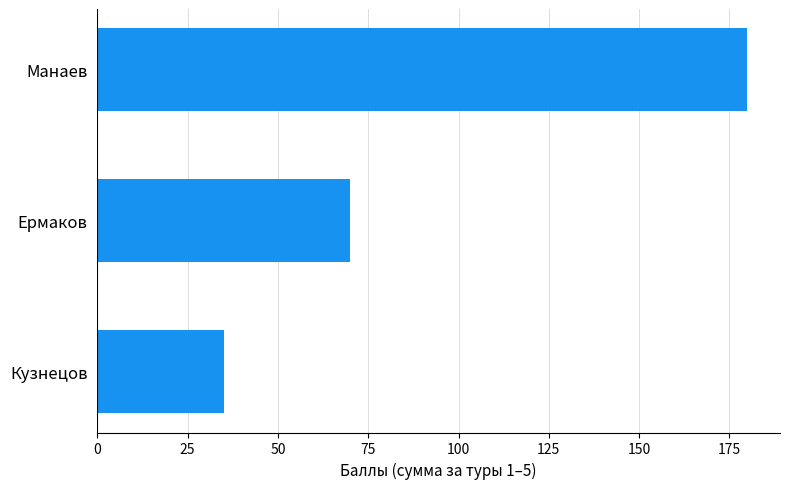

Between Манаев and Ермаков, which is larger?

Манаев